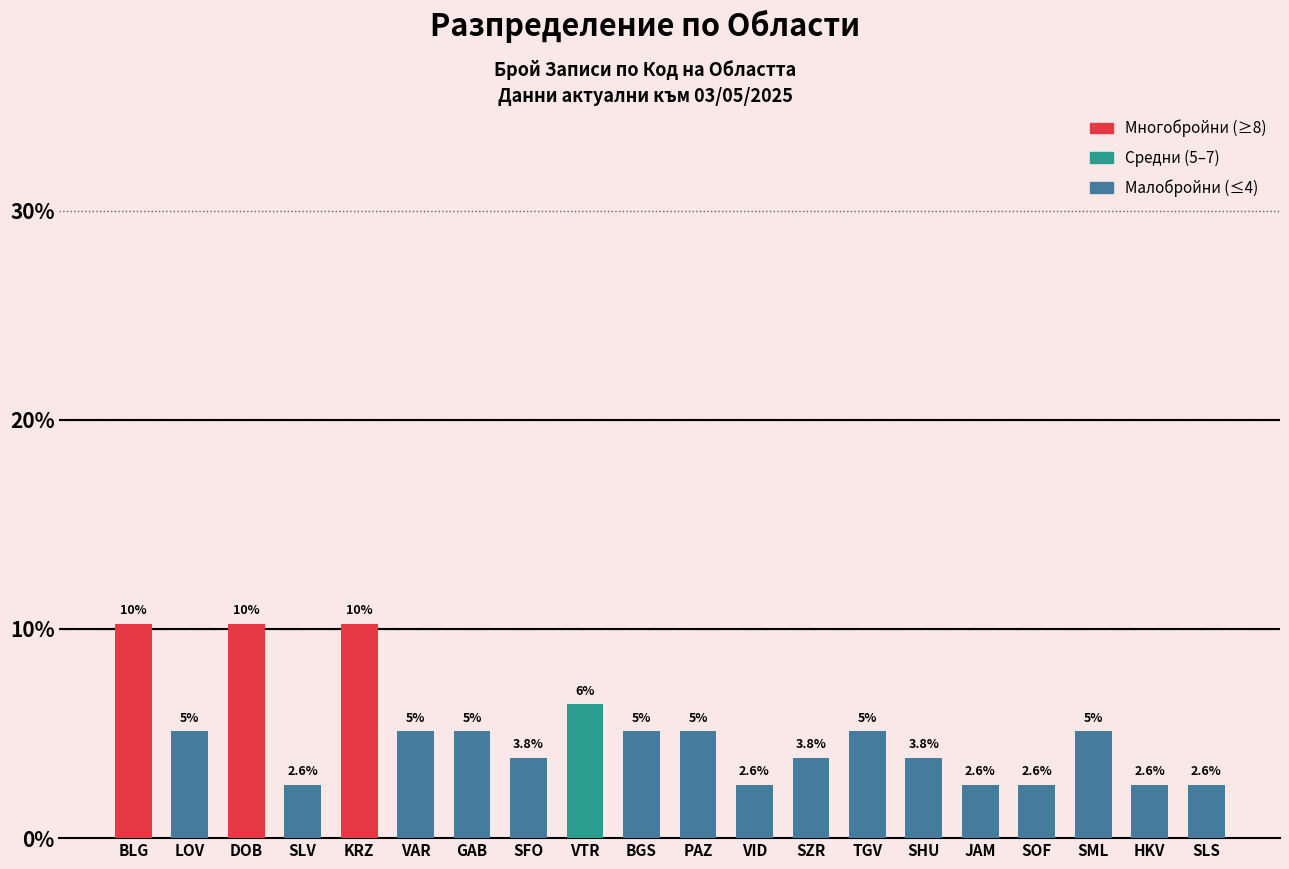

Does the chart contain any negative values?

No